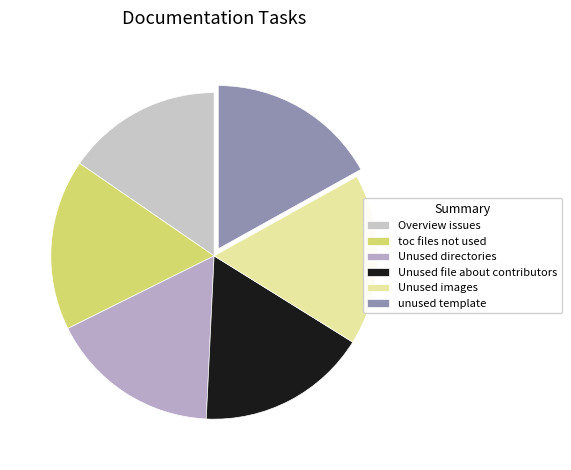

Combined, do unused template and Unused images account for over 50%?

No